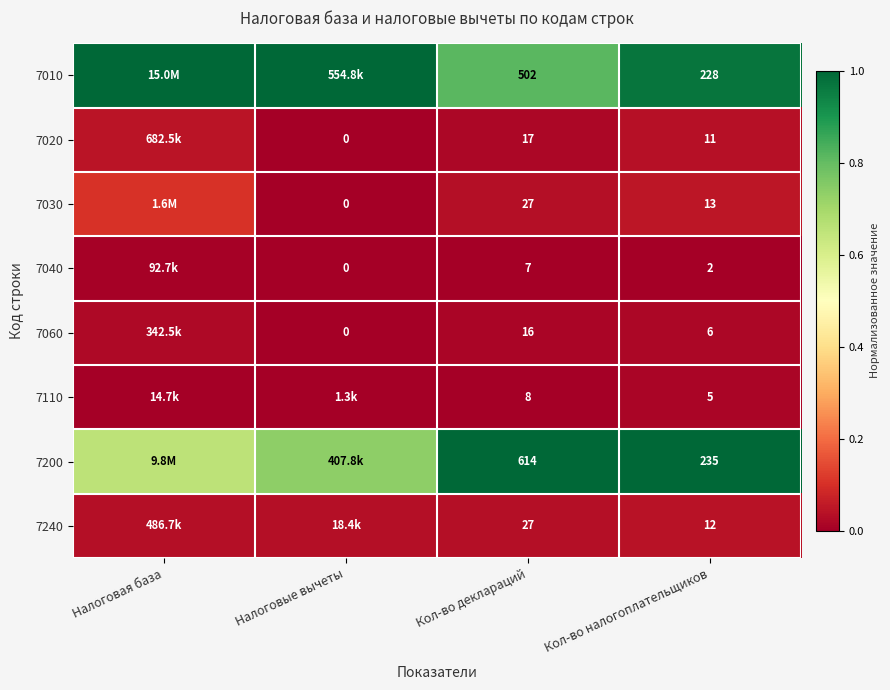

Is the value of 7010 at Кол-во налогоплательщиков greater than the value of 7110 at Кол-во налогоплательщиков?

Yes